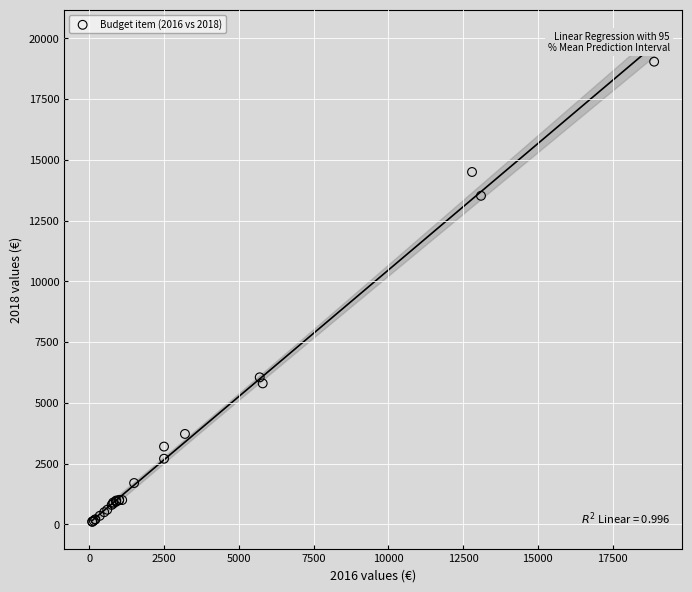

What Y value in the scatter plot is closest to 9570?

6050